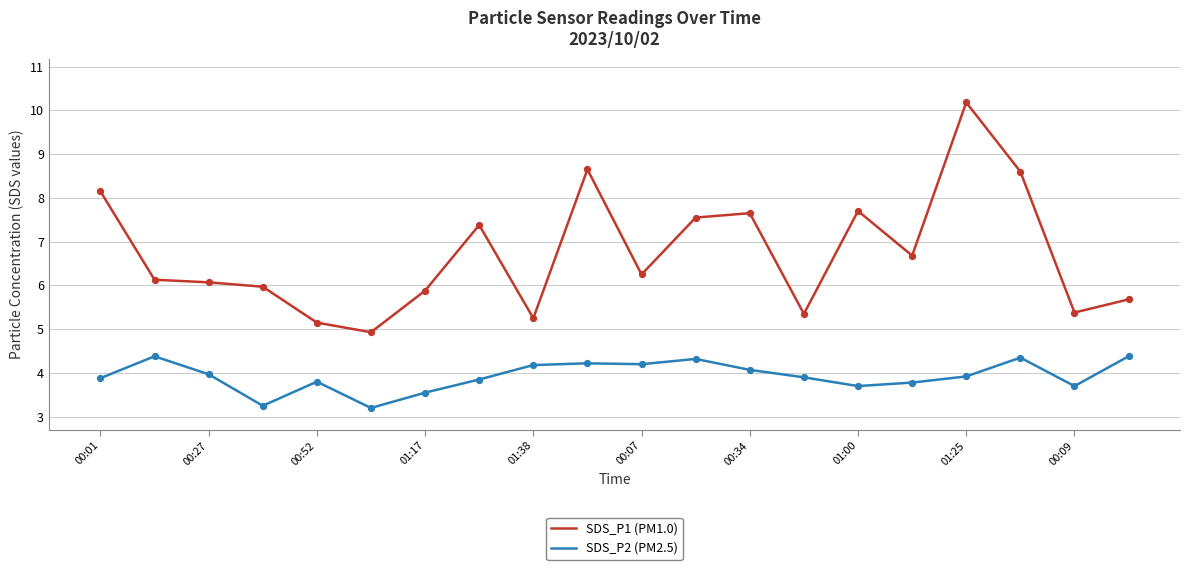

Which series has the largest range (max minus min)?

SDS_P1 (PM1.0)